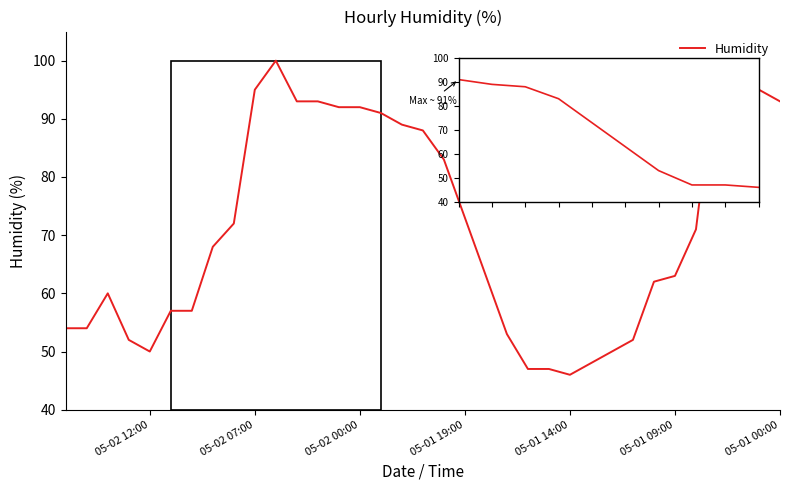

Is it true that the value at 26 is 112?

False